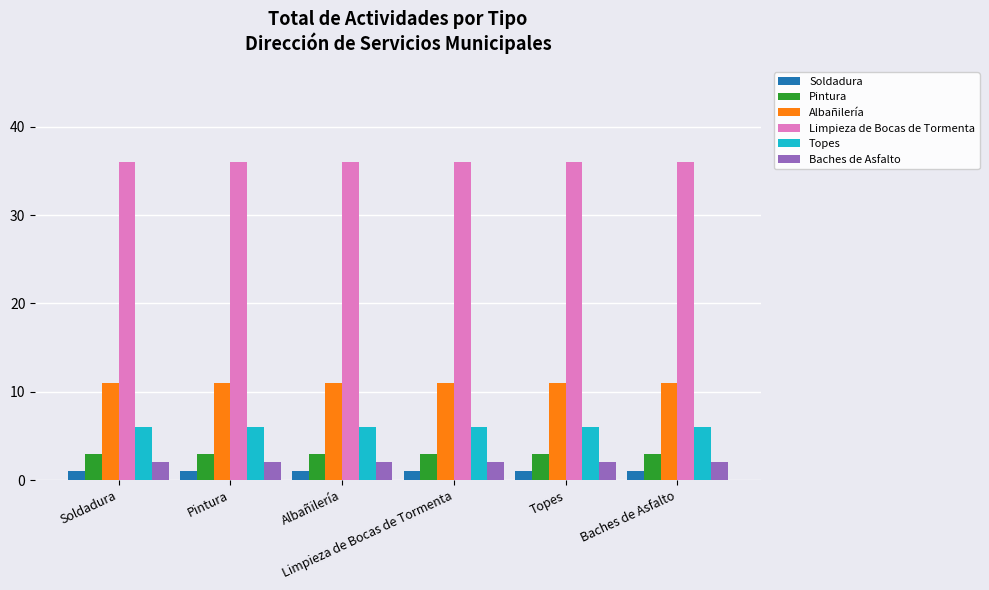

At how many categories does at least one series exceed 19?

6